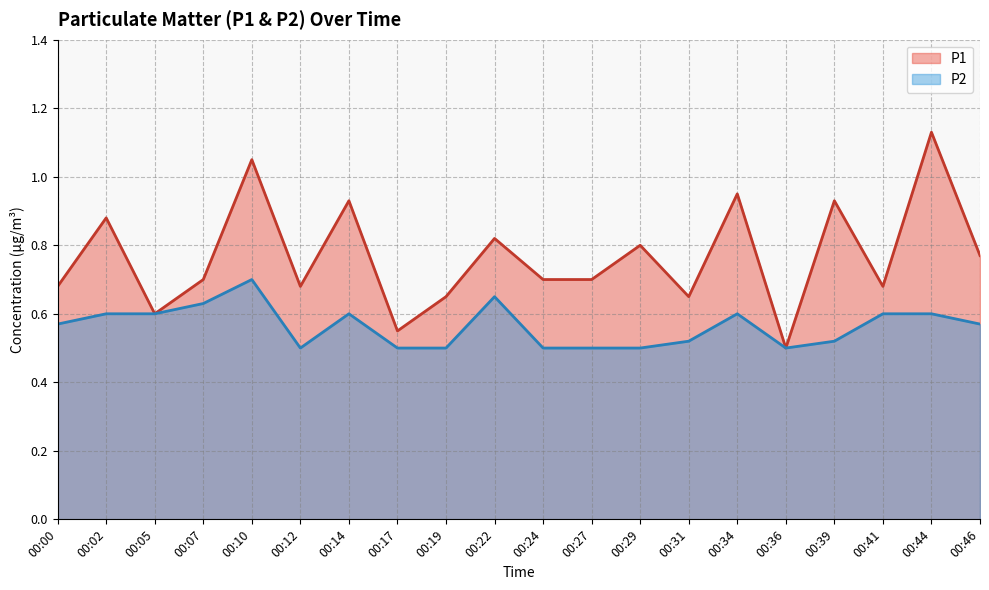

Which category has the highest value across all series?

00:44